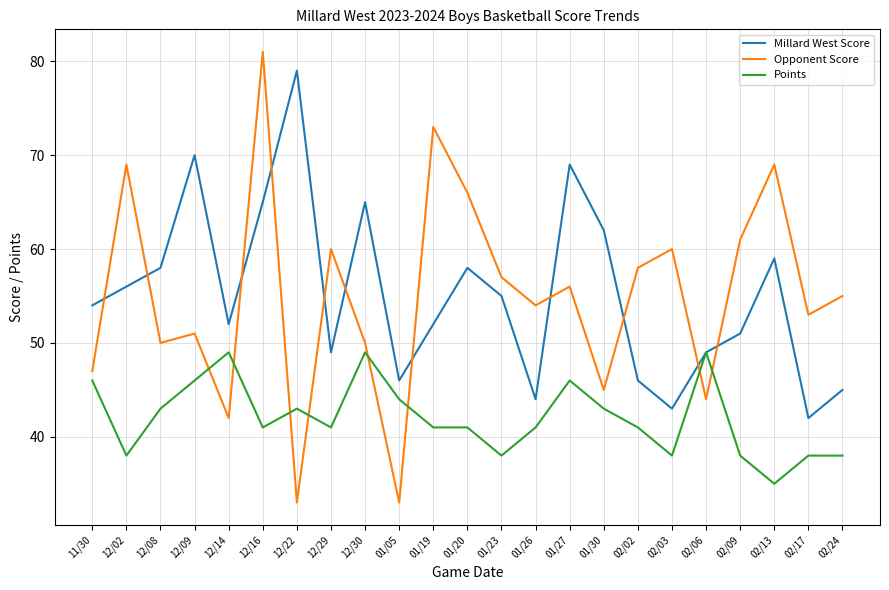

What position from the left is 02/24?

23